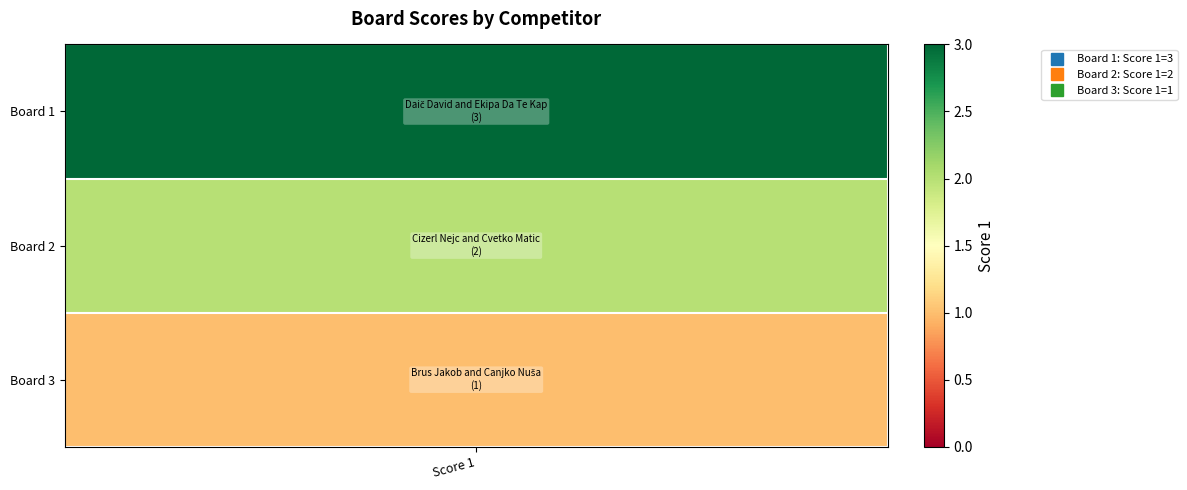

What is the change in value from Score 1 to 1?

-1